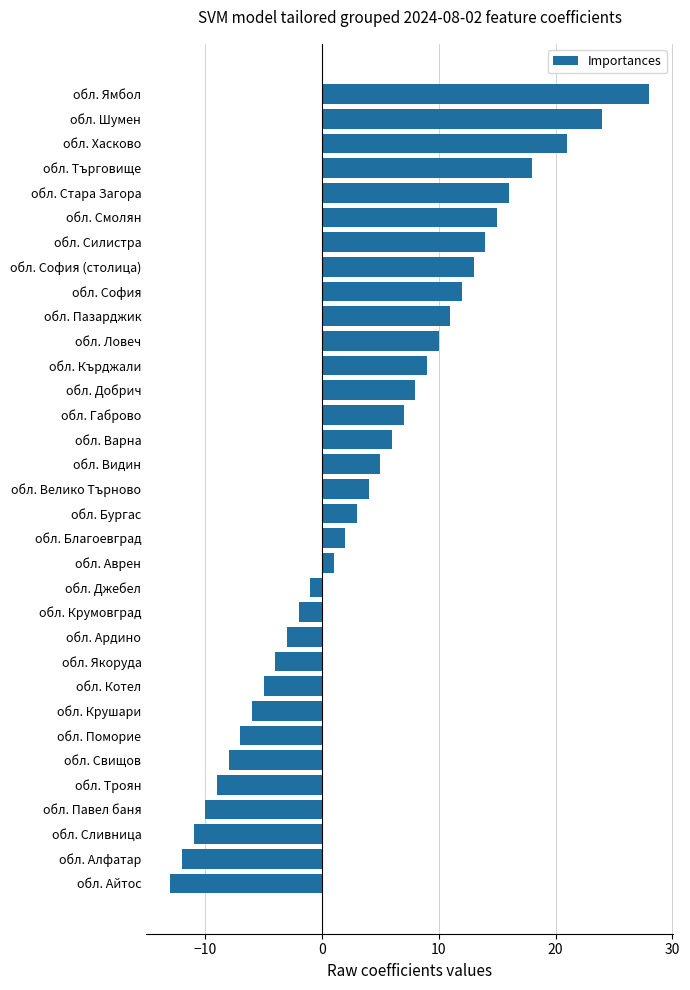

The chart shows a value of -2 at обл. Крумовград. True or false?

True